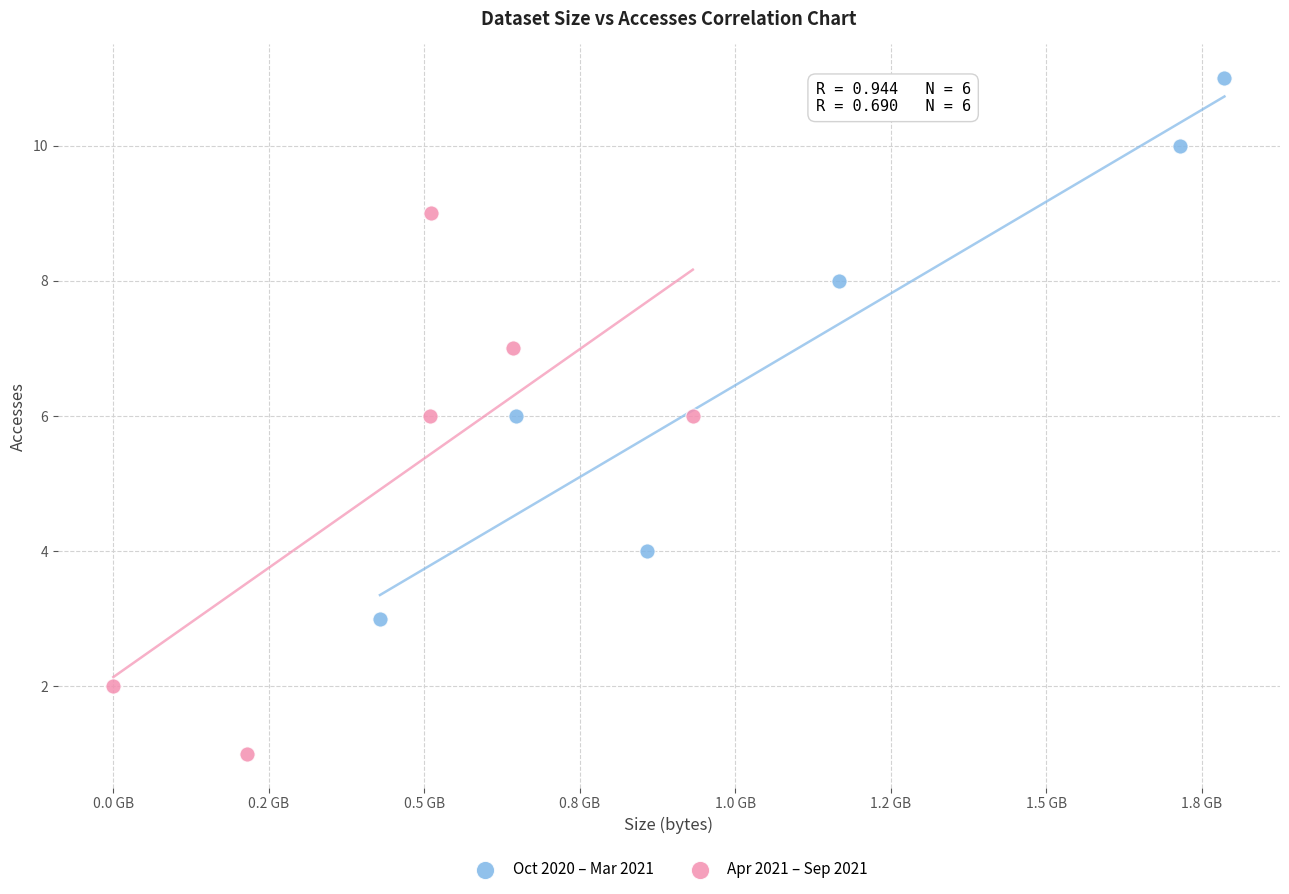

What are all the series names shown in the legend?

Oct 2020 – Mar 2021, Apr 2021 – Sep 2021